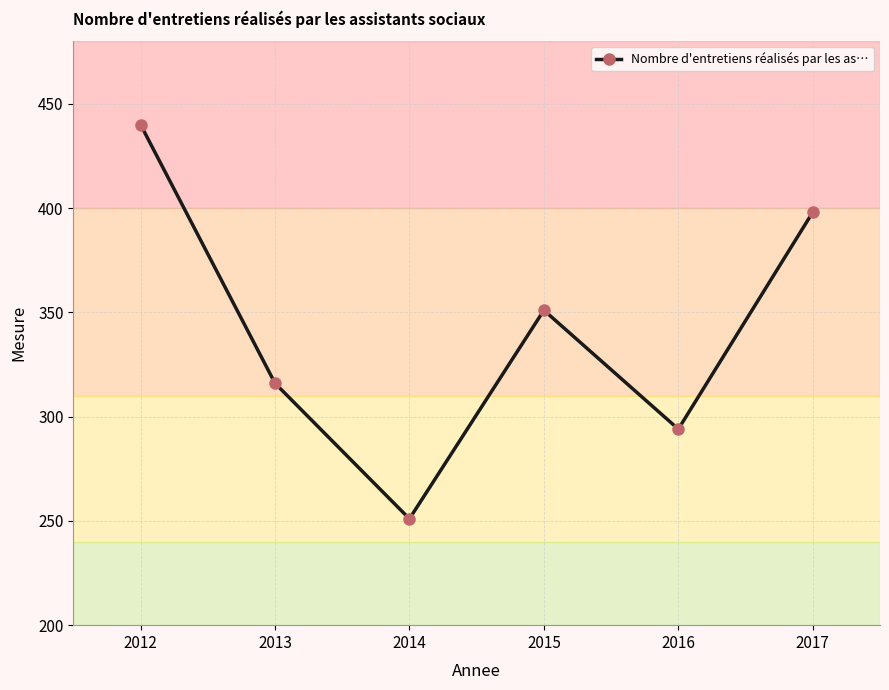

Which category has the highest value across all series?

2012